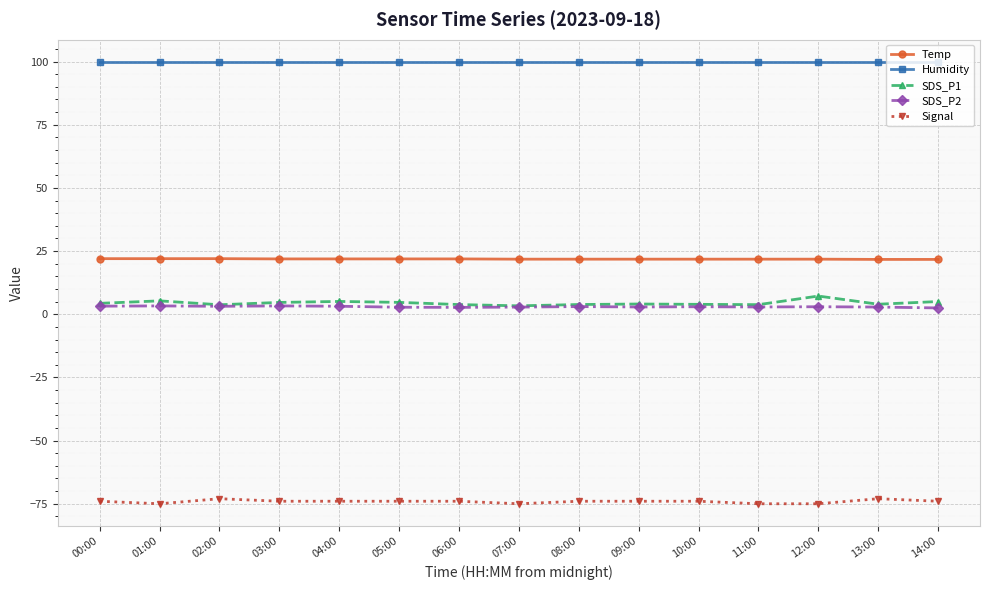

At how many categories does at least one series exceed 40?

15